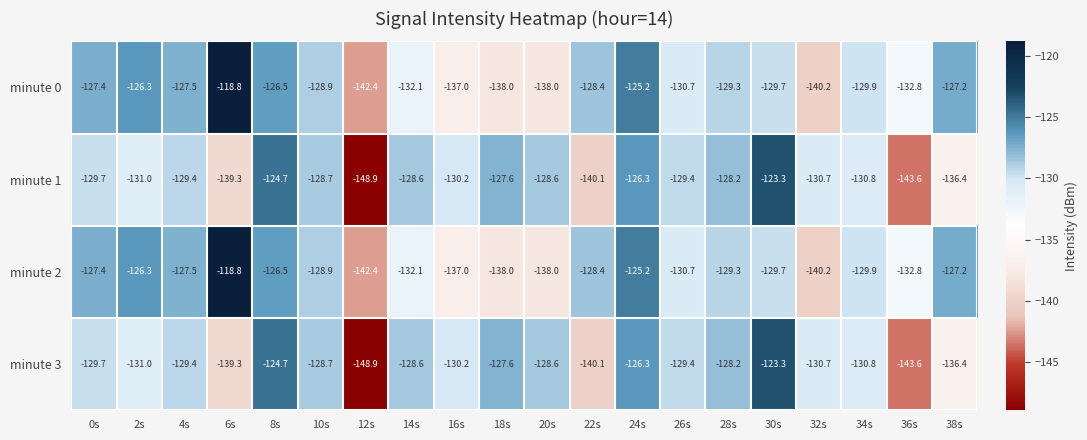

What is the approximate value of minute 0 at 22s?

-128.4